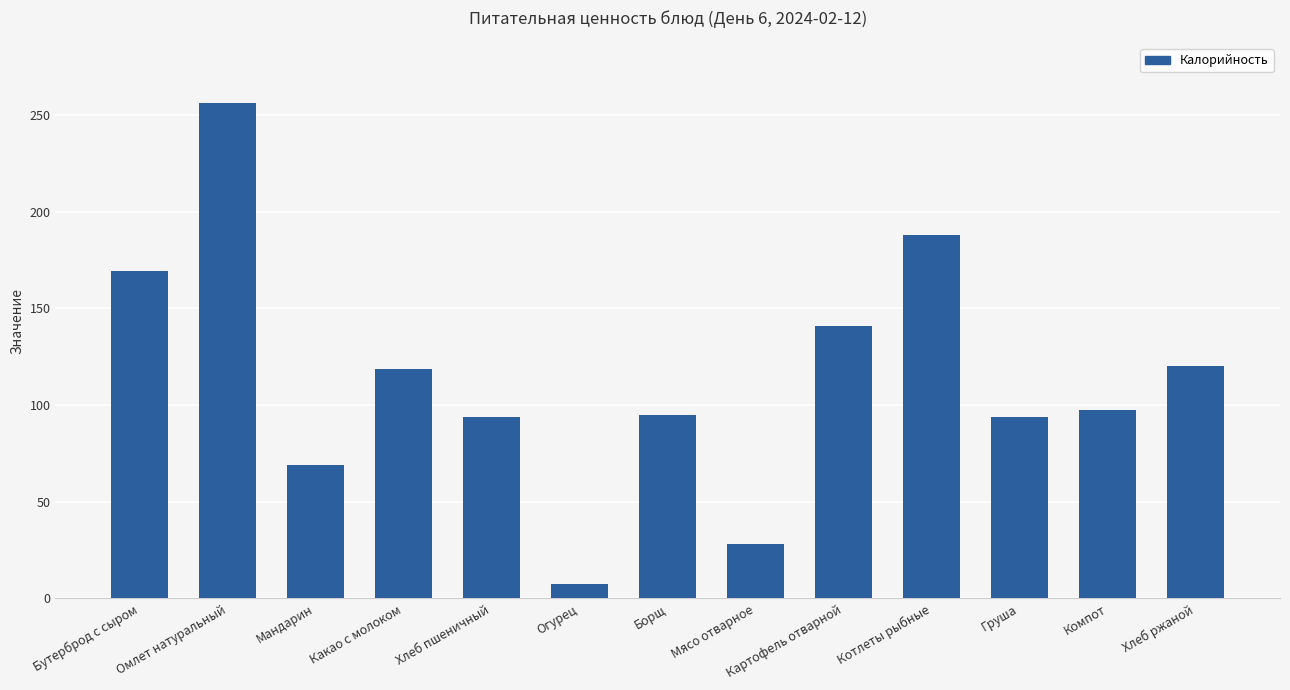

The value at Мясо отварное is 28.1. True or false?

True